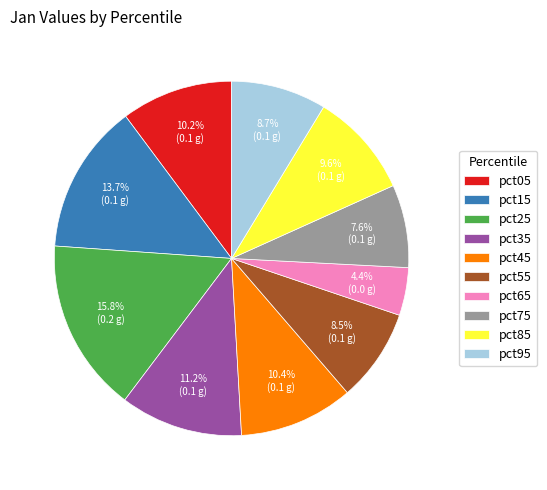

How many segments does this pie chart have?

10